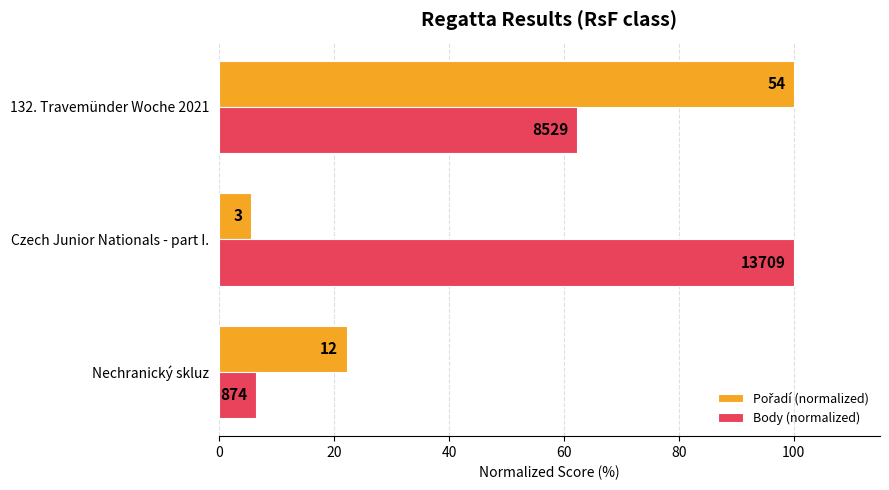

At how many categories does at least one series exceed 74?

2